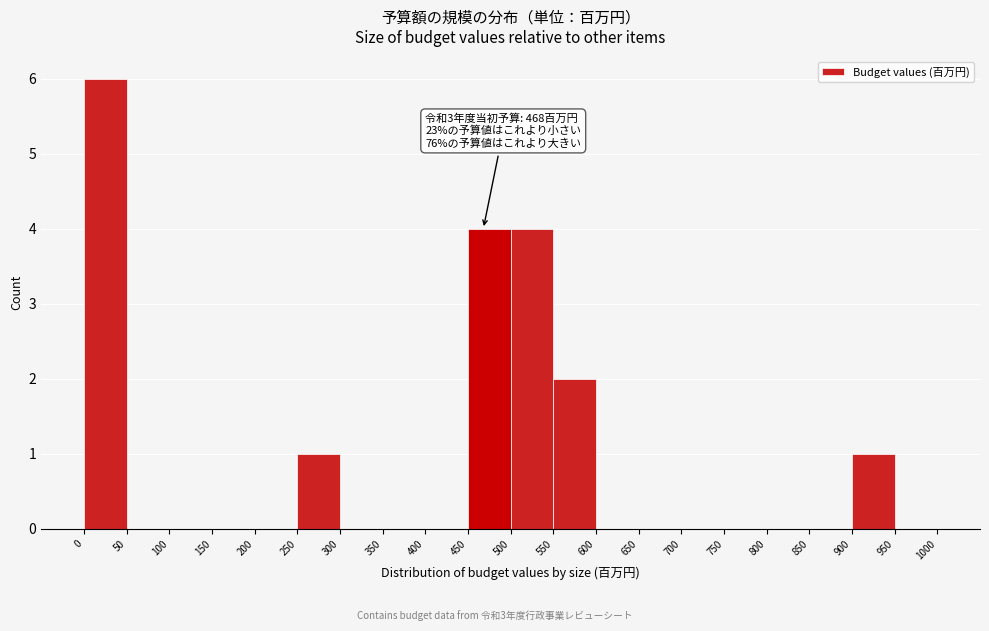

Over which range of the x-axis is the bar tallest?

0 to 50